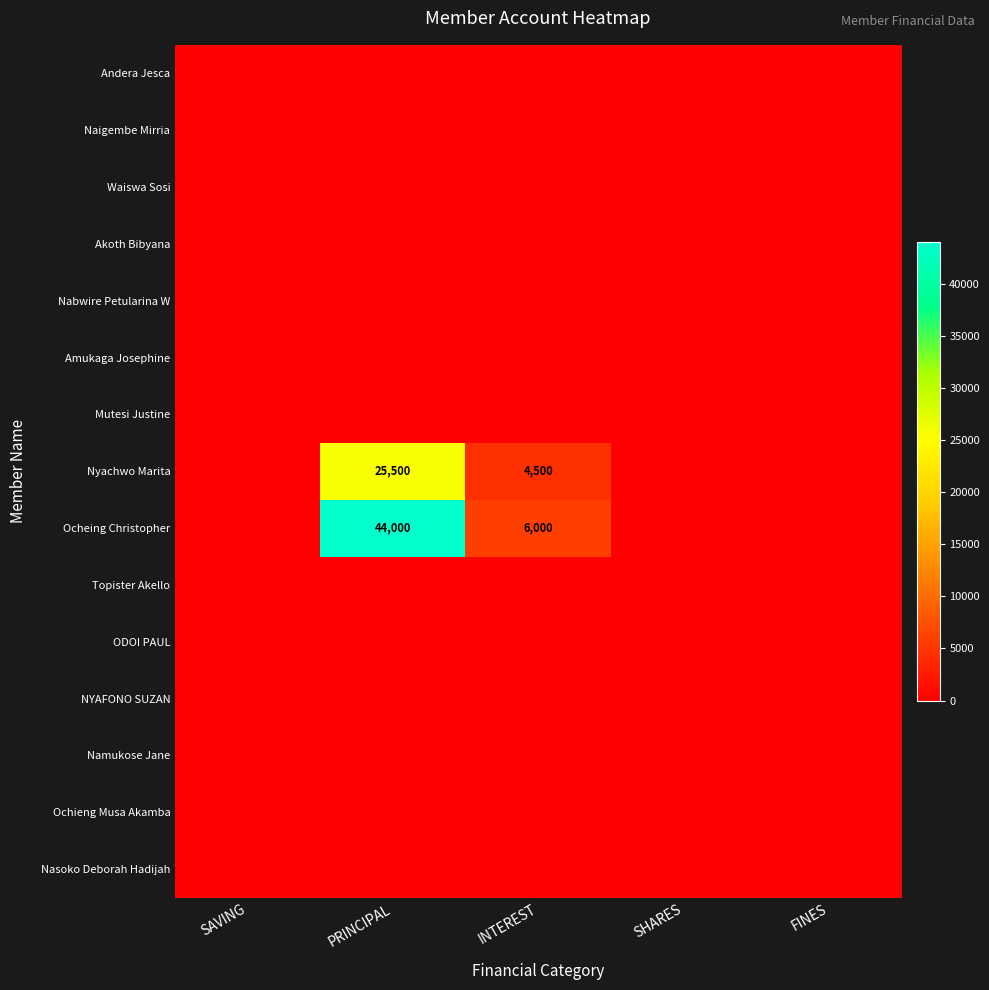

What is the sum of all Nyachwo Marita values?

30000